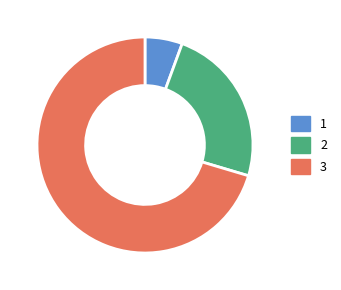

Is the sum of 3 and 1 greater than half?

Yes